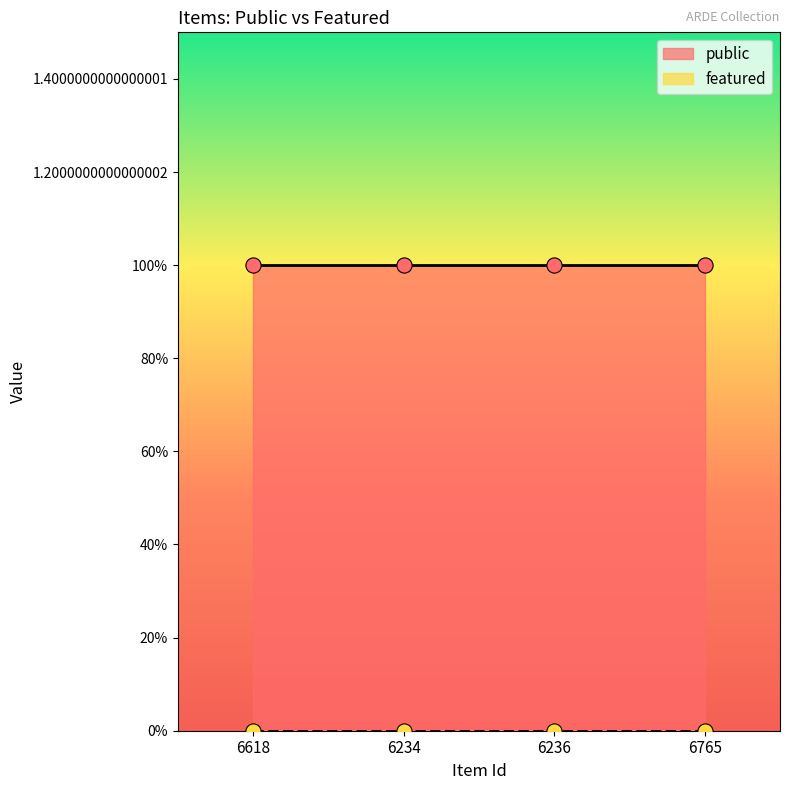

At which category is the sum across all series the highest?

6618